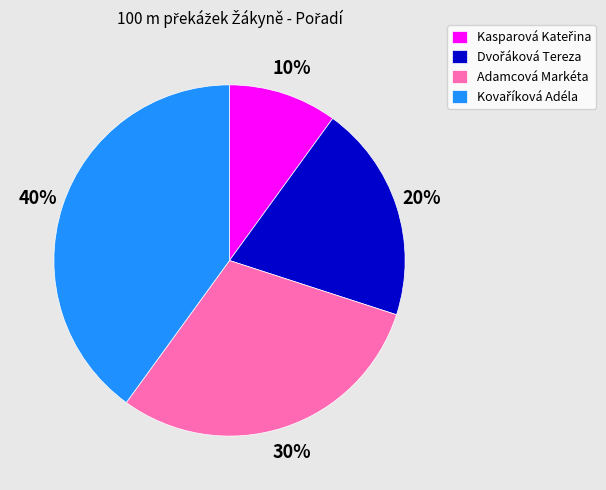

To the nearest percent, what percentage of the pie is Adamcová Markéta?

30%